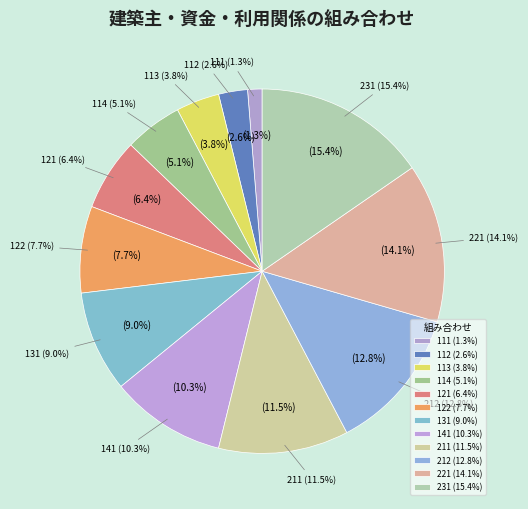

Approximately how many times larger is the value at 212 compared to 131?

1.4